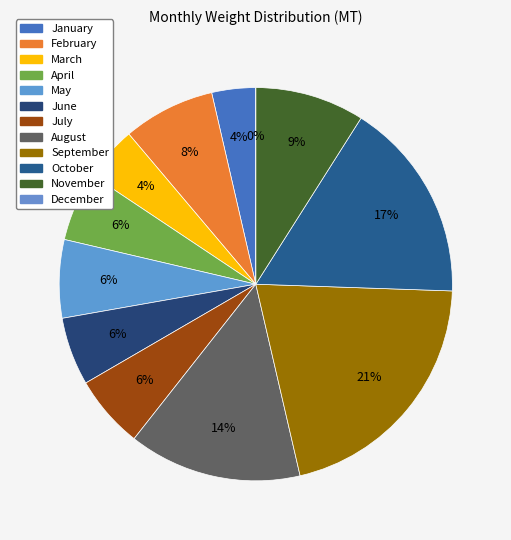

True or false: August accounts for 14% of the total.

True